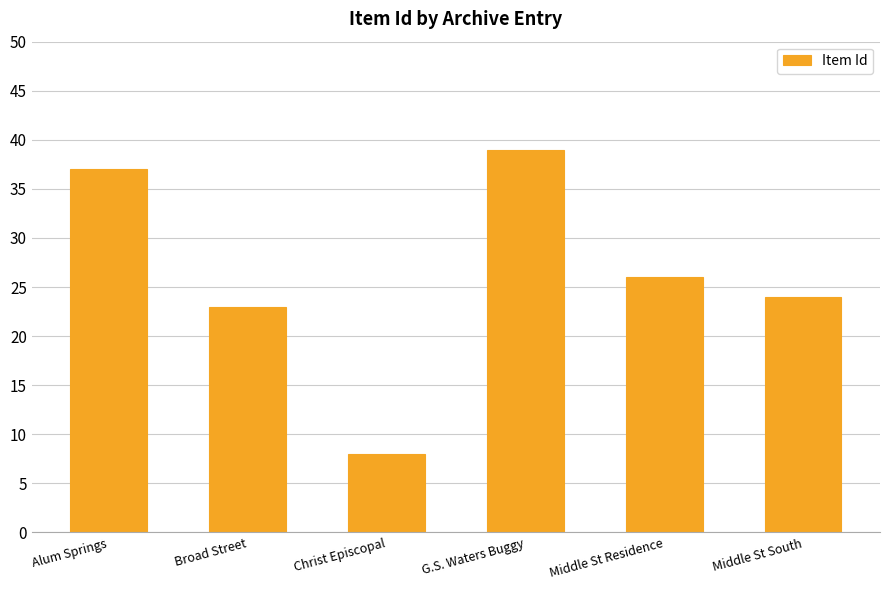

Are the bars horizontal?

No